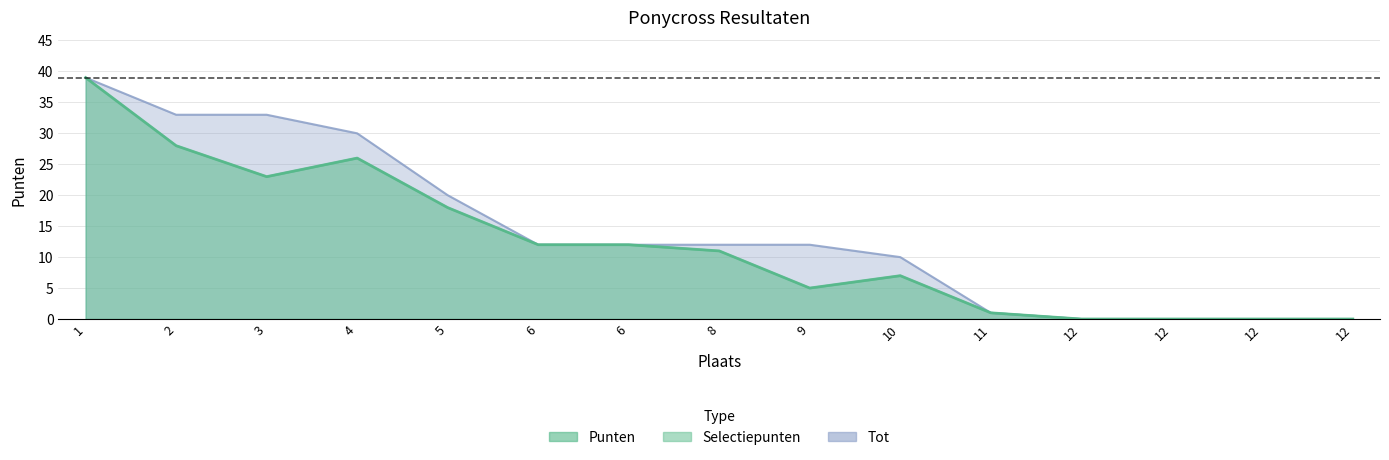

True or false: Tot and Punten cross at least once.

False